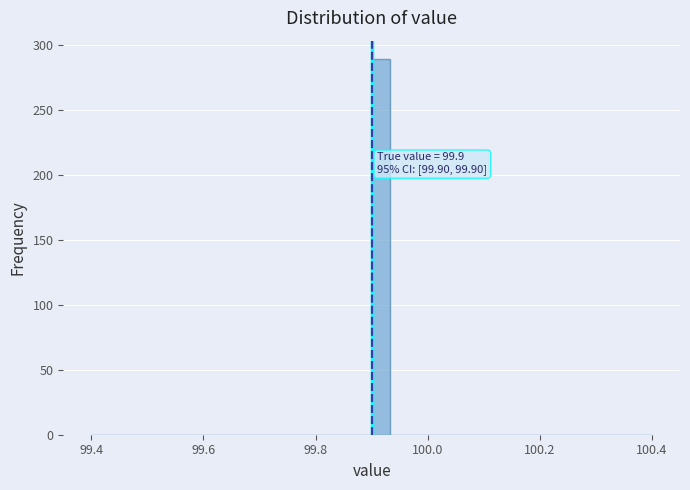

Around what value on the x-axis is the tallest bar? Give the approximate position of its centre, as read against the axis.

99.92